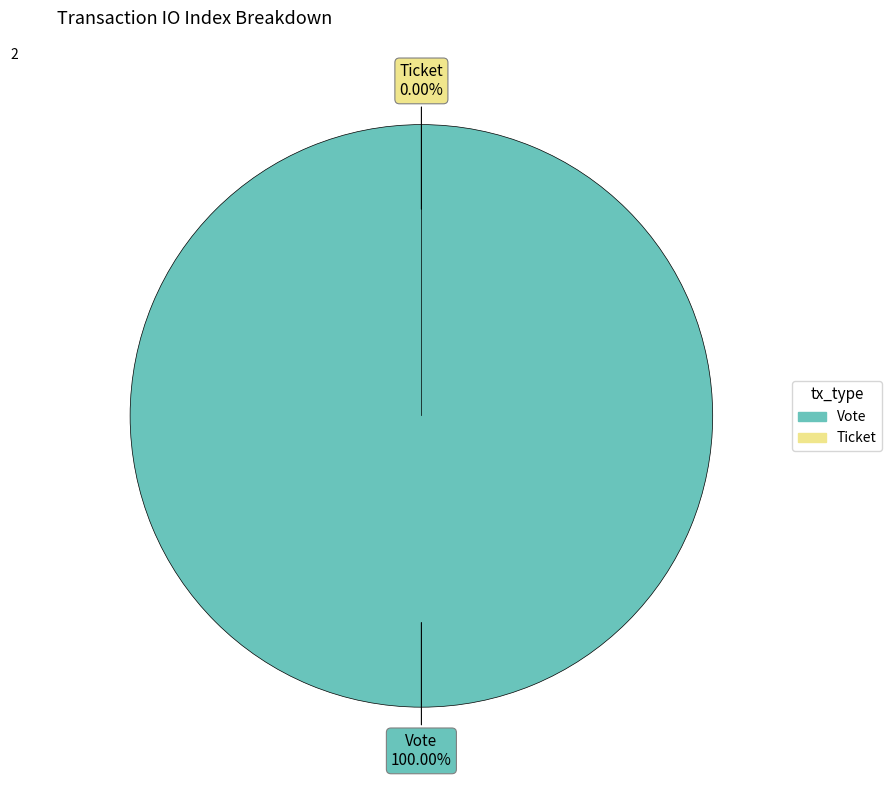

To the nearest percent, what is the difference between the largest and smallest slice percentages?

100%